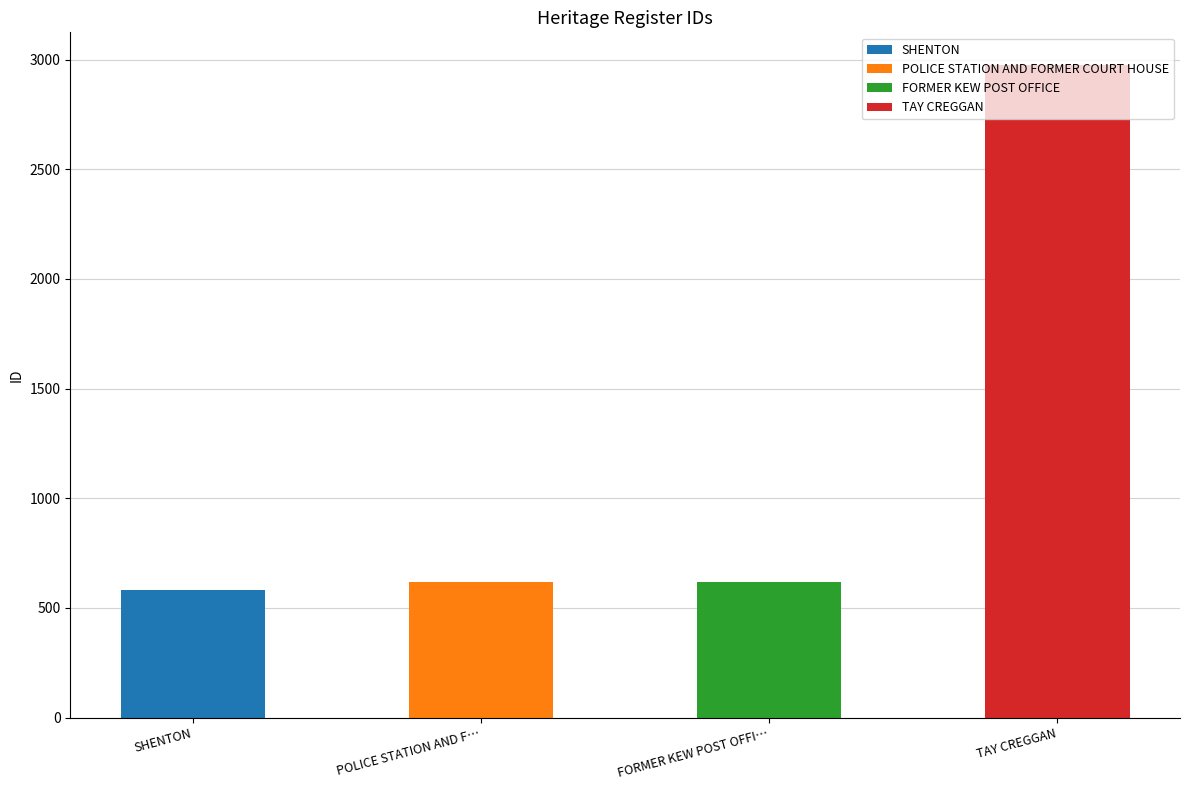

What is the change in value from SHENTON to TAY CREGGAN?

+2396